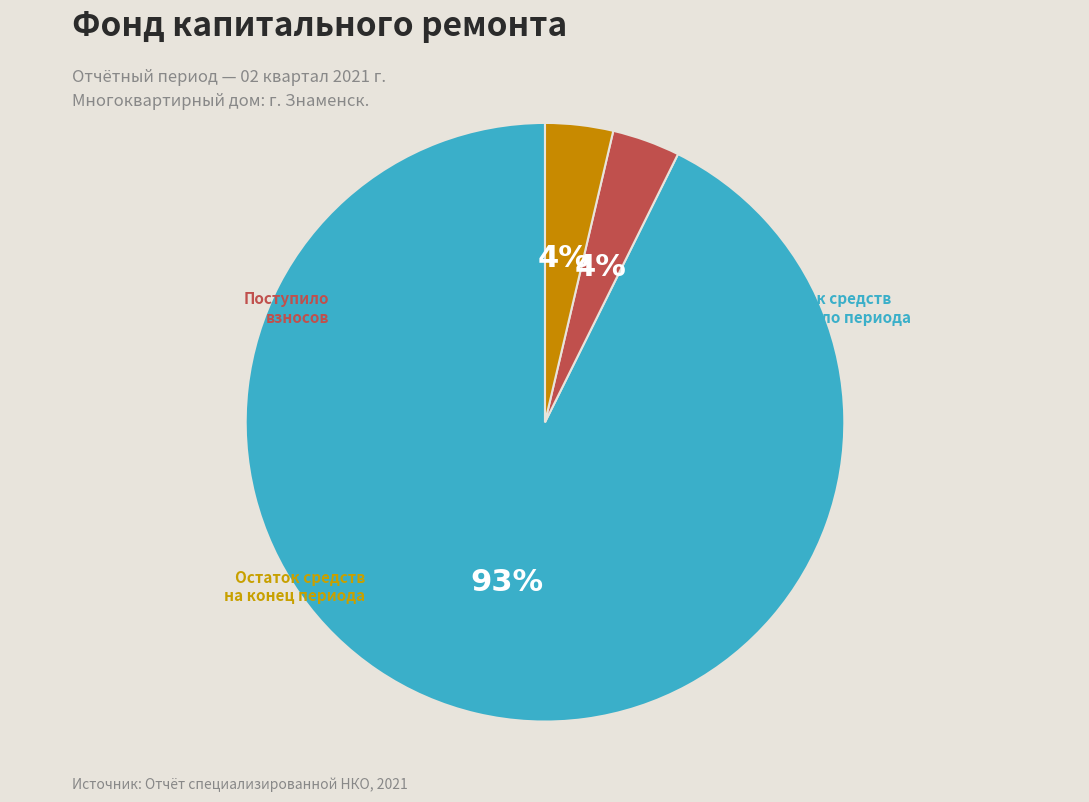

To the nearest percent, what is the average slice percentage?

33%